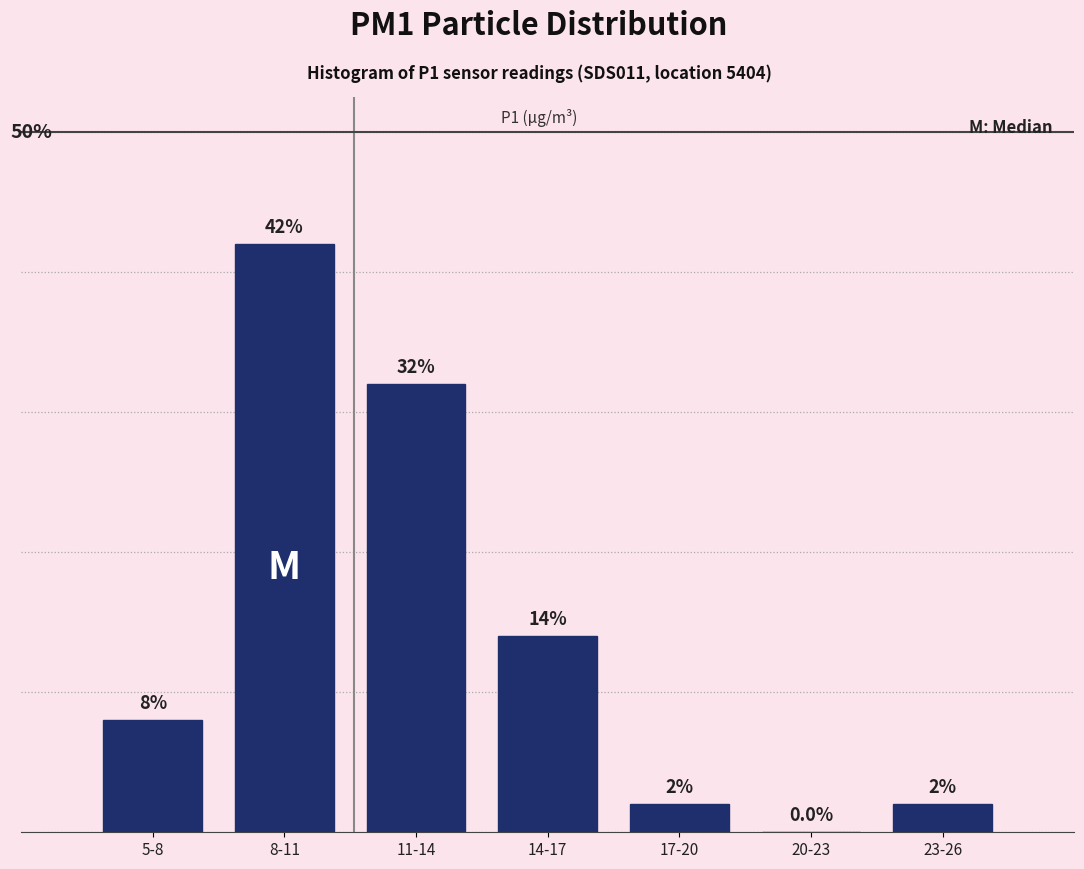

Between 5-8 and 8-11, which is larger?

8-11